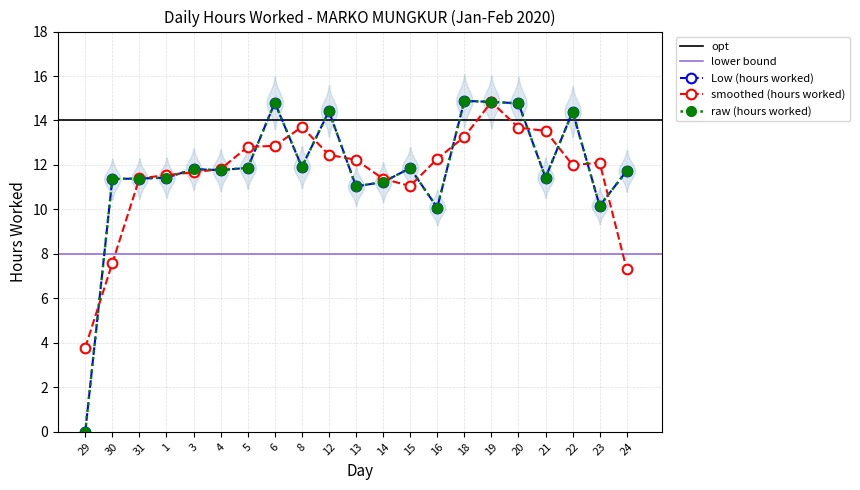

Where is the first local minimum?

4